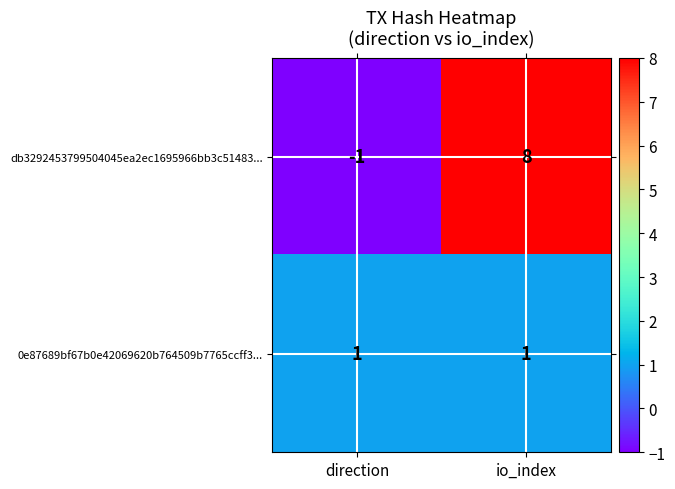

True or false: 0e87689bf67b0e42069620b764509b7765ccff3... has a value of 1 at direction.

True